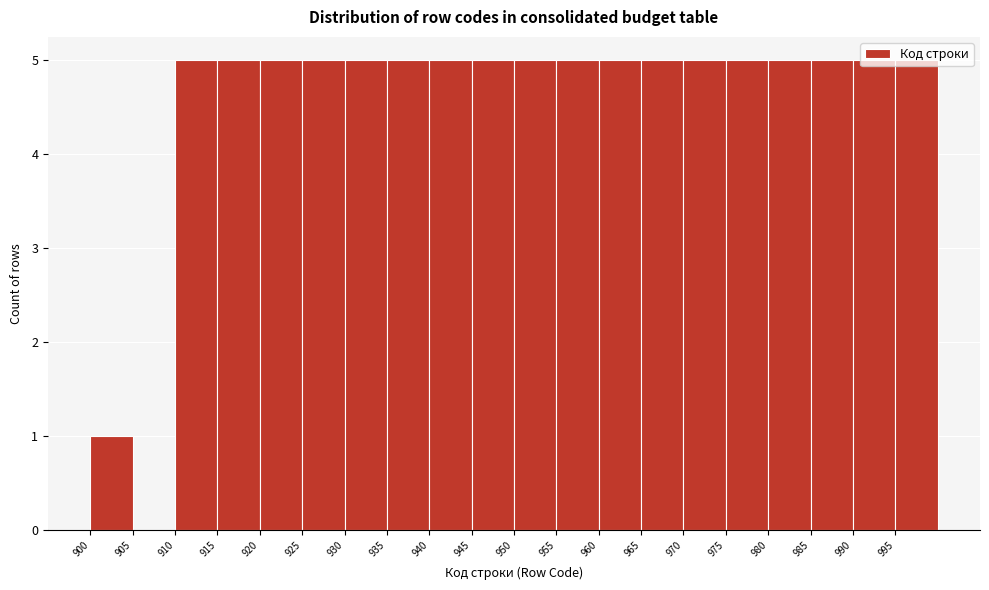

Reading left to right, transcribe this chart: for each bar, give the range it covers on the x-axis and its height. The values are not printed on the chart, so give them approximately, as read against the axis.

900 to 905: 1
905 to 910: 0
910 to 915: 5
915 to 920: 5
920 to 925: 5
925 to 930: 5
930 to 935: 5
935 to 940: 5
940 to 945: 5
945 to 950: 5
950 to 955: 5
955 to 960: 5
960 to 965: 5
965 to 970: 5
970 to 975: 5
975 to 980: 5
980 to 985: 5
985 to 990: 5
990 to 995: 5
995 to 1000: 5